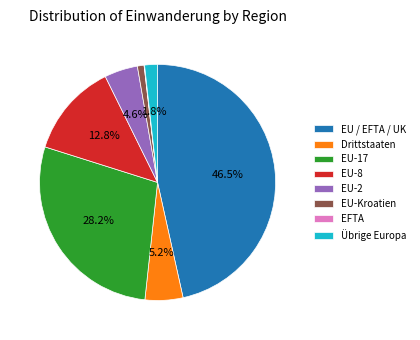

Is there any slice that represents more than half of the pie?

No